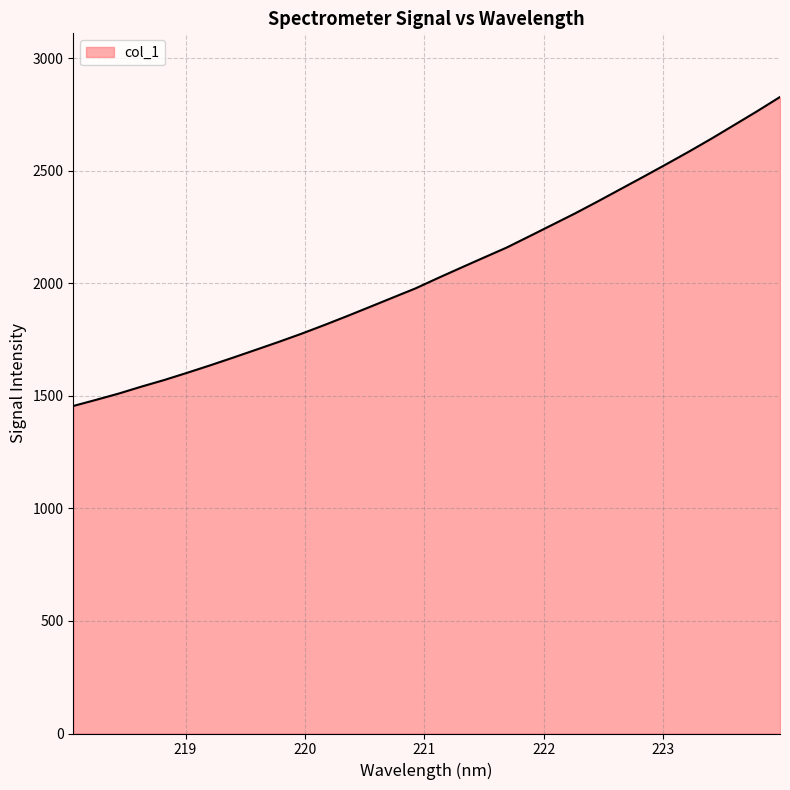

What is the smallest value displayed?

1455.4